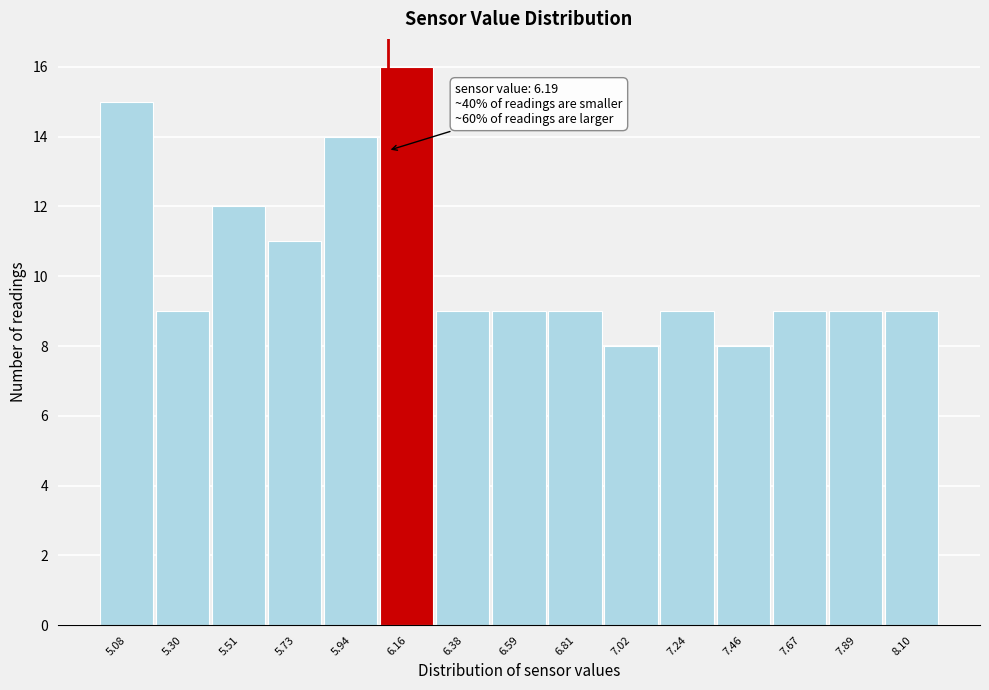

Reading left to right, what are all the values shown in this chart?

15	9	12	11	14	16	9	9	9	8	9	8	9	9	9